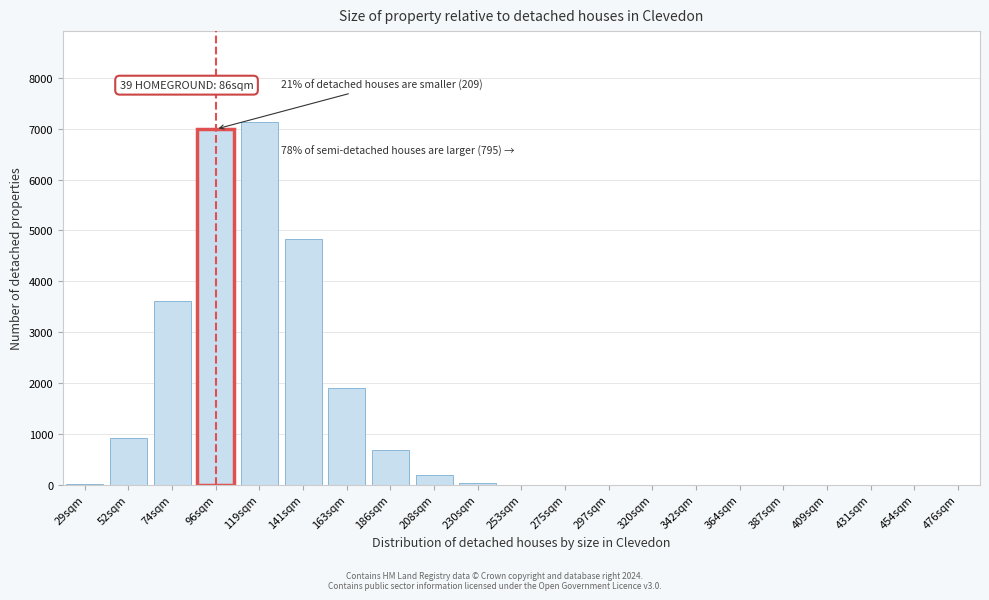

What is the greatest value displayed?

7138